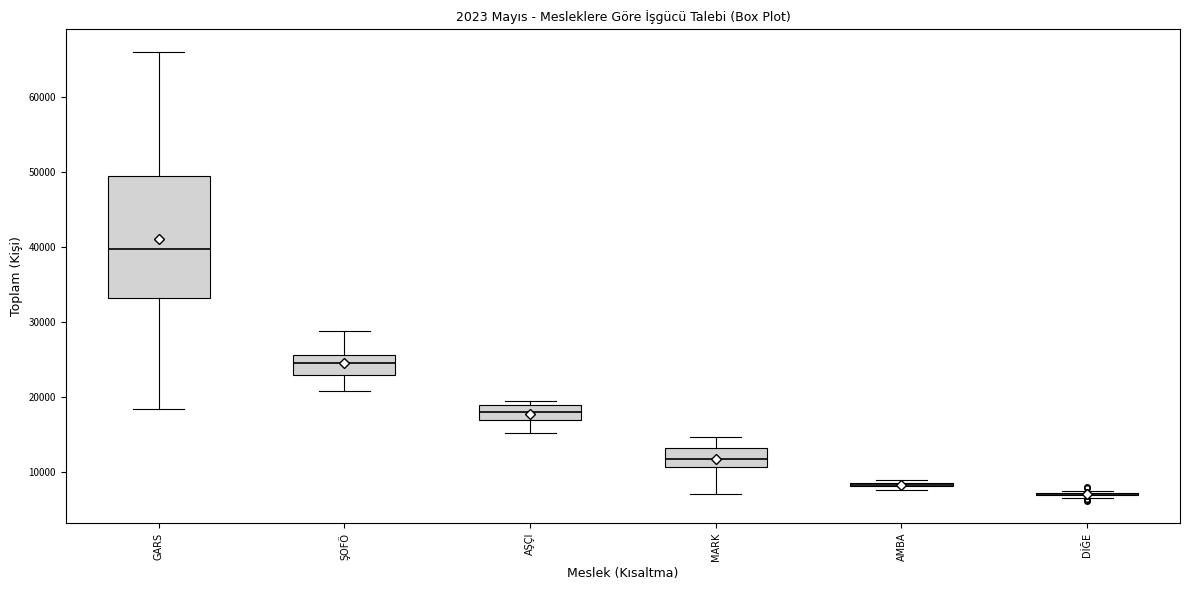

Reading left to right, transcribe this box plot: for each box, give where its median line is, the range the box spans, and where its two whiskers end, as read against the y-axis. The values are not printed on the chart, so give them approximately, as read against the axis.

GARS: median 40000, box 33000 to 50000, whiskers 18000 to 66000
ŞOFÖ: median 24000, box 23000 to 26000, whiskers 21000 to 29000
AŞÇI: median 18000, box 17000 to 19000, whiskers 15000 to 19000 (just above the box's upper edge)
MARK: median 12000, box 11000 to 13000, whiskers 7000 to 15000
AMBA: box collapsed to a line at 8000, whiskers 8000 to 9000
DİĞE: box collapsed to a line at 7000, whiskers 7000 to 8000